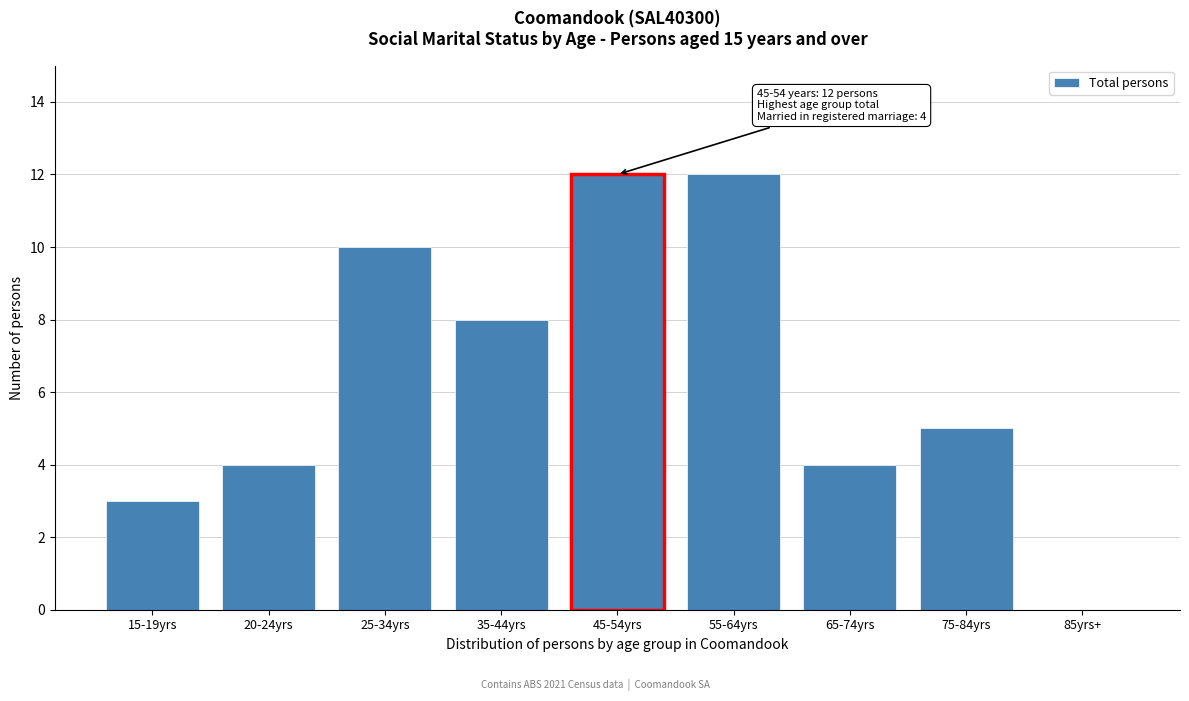

Reading left to right, what are all the values shown in this chart?

15-19yrs=3	20-24yrs=4	25-34yrs=10	35-44yrs=8	45-54yrs=12	55-64yrs=12	65-74yrs=4	75-84yrs=5	85yrs+=0